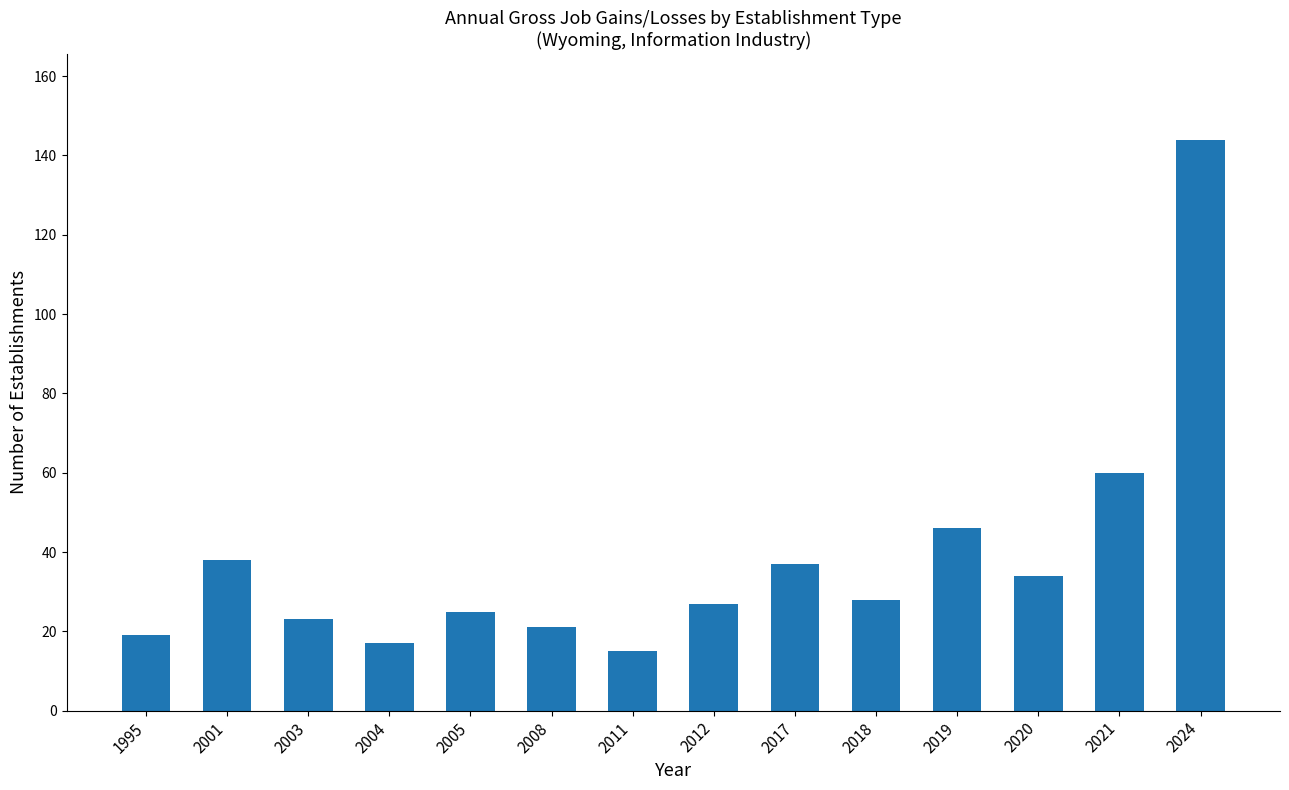

What is the sum of all values?

534